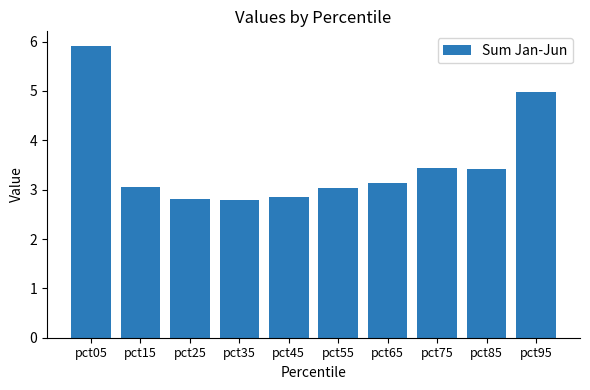

True or false: the data shows 4.6 at pct45.

False